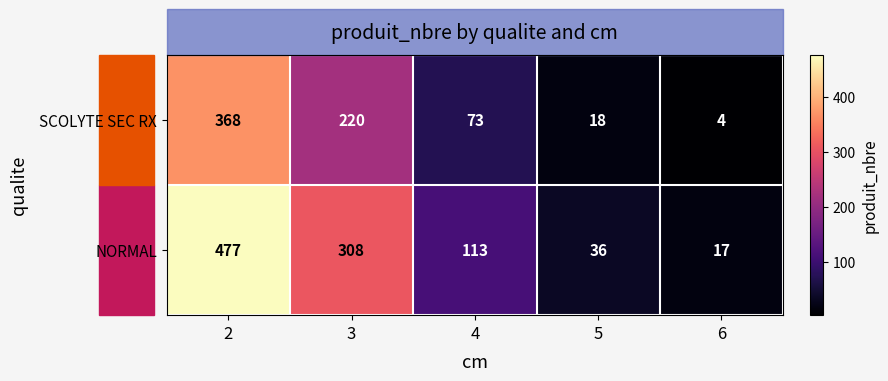

The value of SCOLYTE SEC RX at 2 is 368. True or false?

True